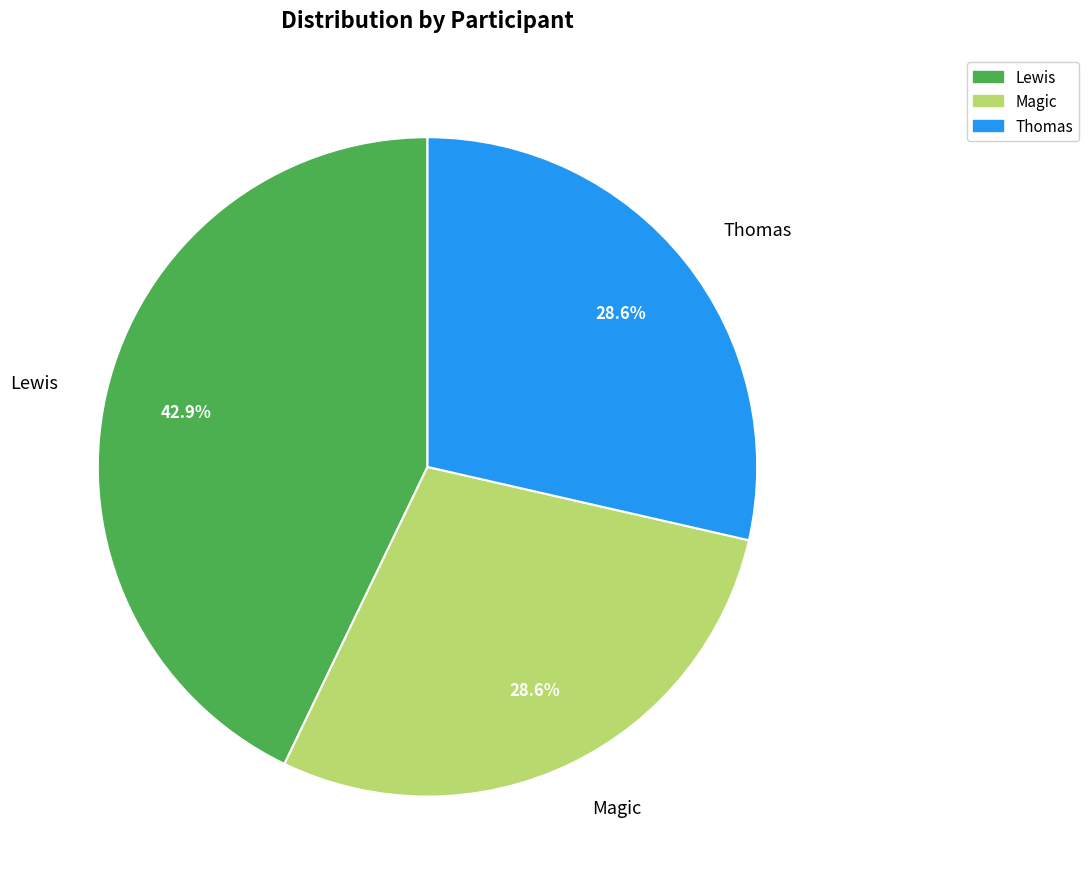

Which category has the biggest portion of the pie?

Lewis